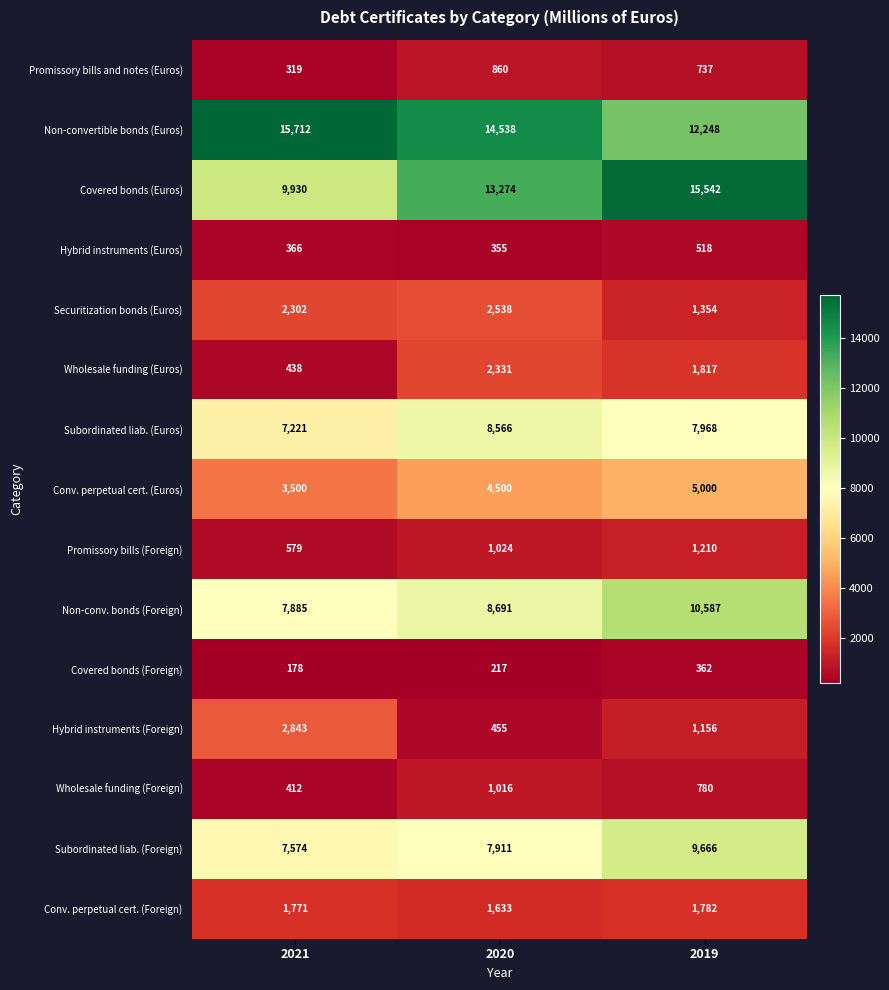

What is the sum of all Wholesale funding (Foreign) values?

2208